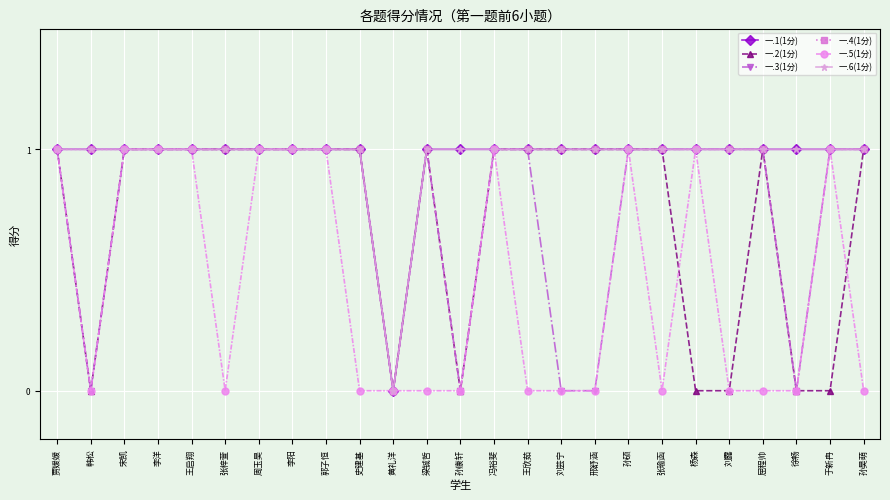

What is the label of the 12th point from the right?

冯裕斐